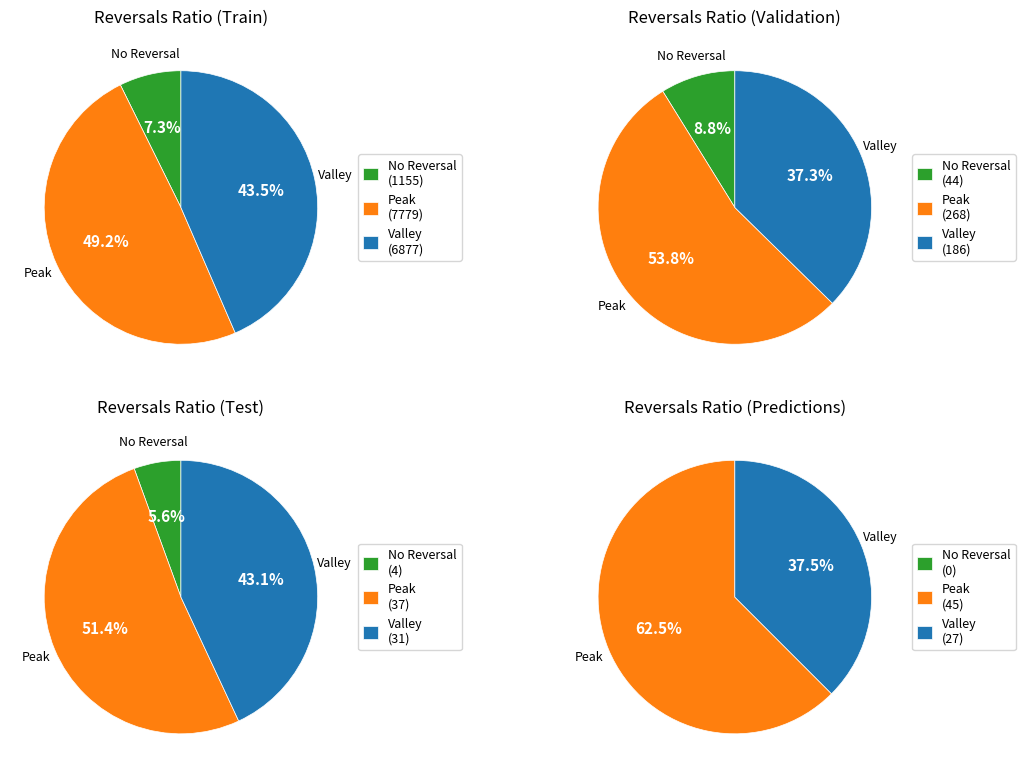

True or false: 9 accounts for 9% of the total.

True